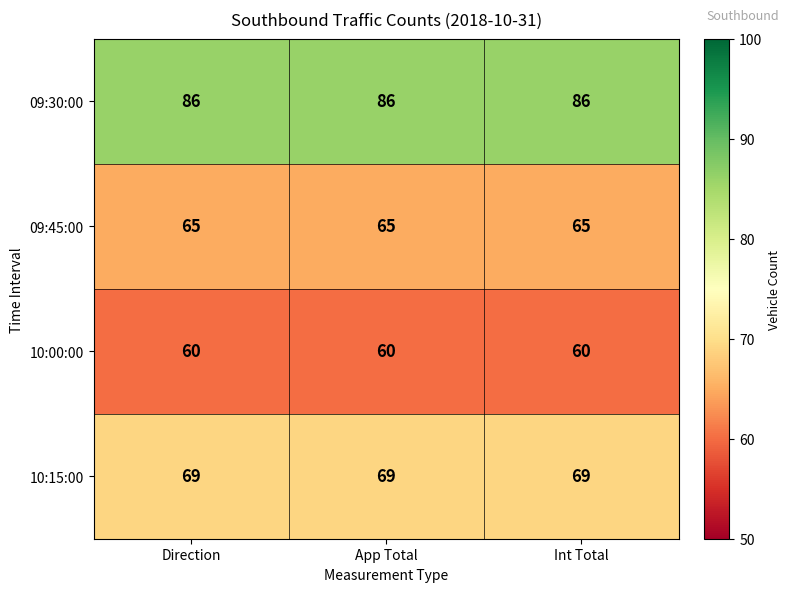

Rank the series by their maximum value, from lowest to highest.

10:00:00, 09:45:00, 10:15:00, 09:30:00